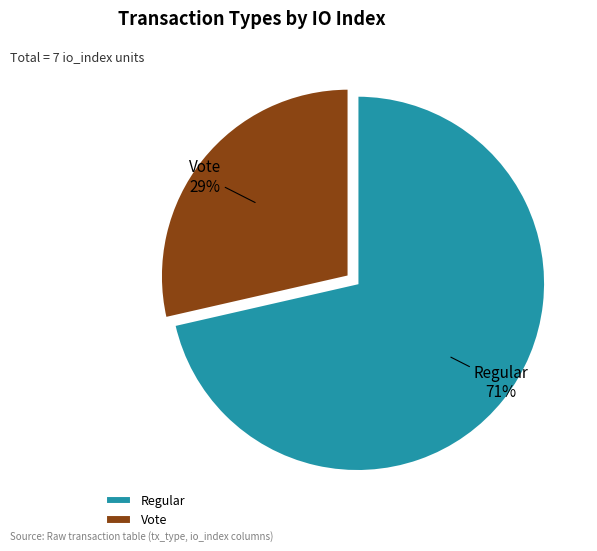

Count the number of slices in the pie.

2